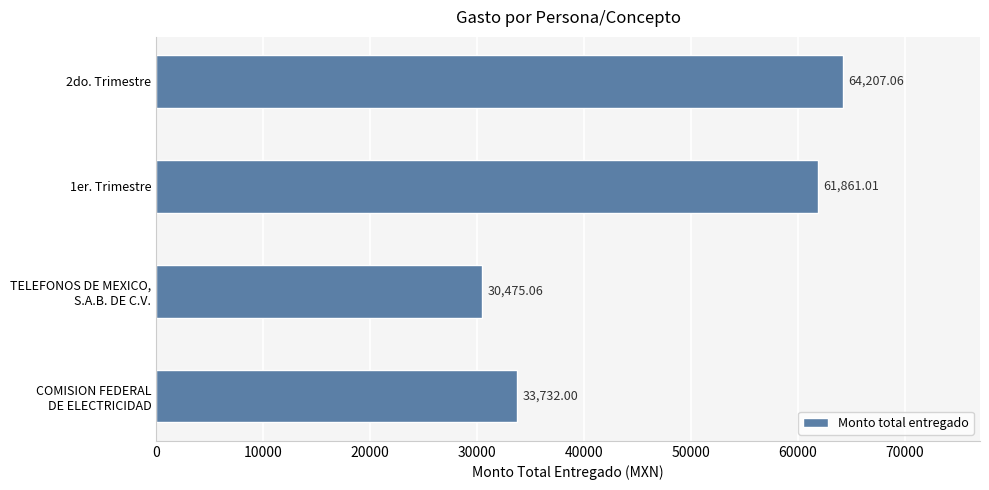

What is the average value?

47568.8